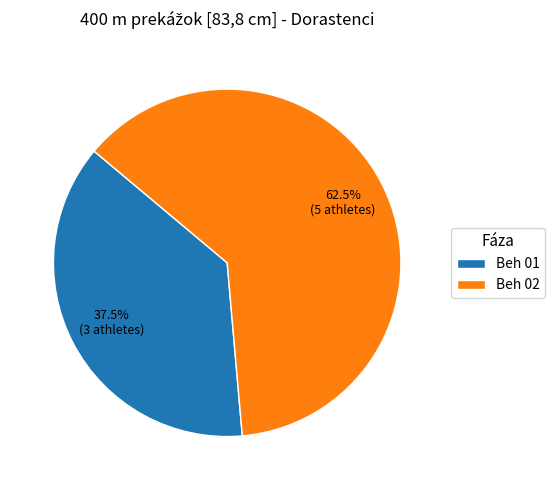

Do Beh 01 and Beh 02 together represent more than half of the pie?

Yes